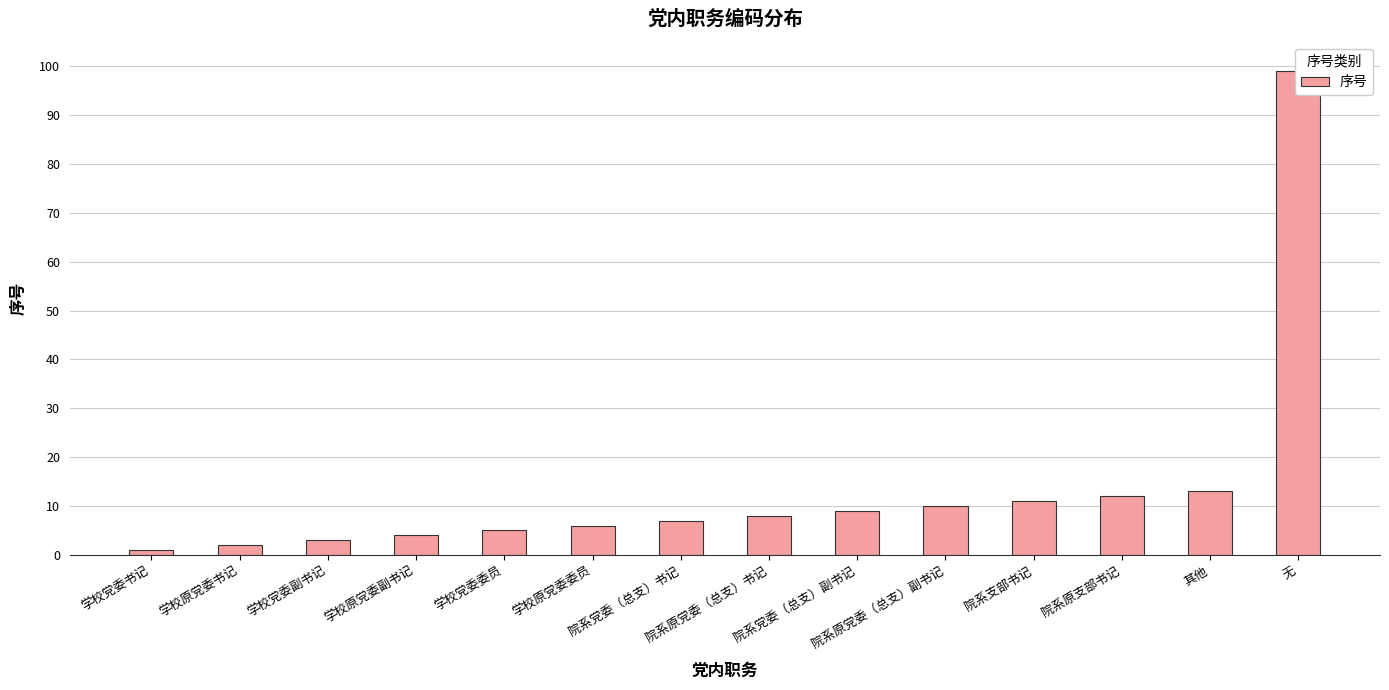

What is the label of the 14th bar from the left?

无